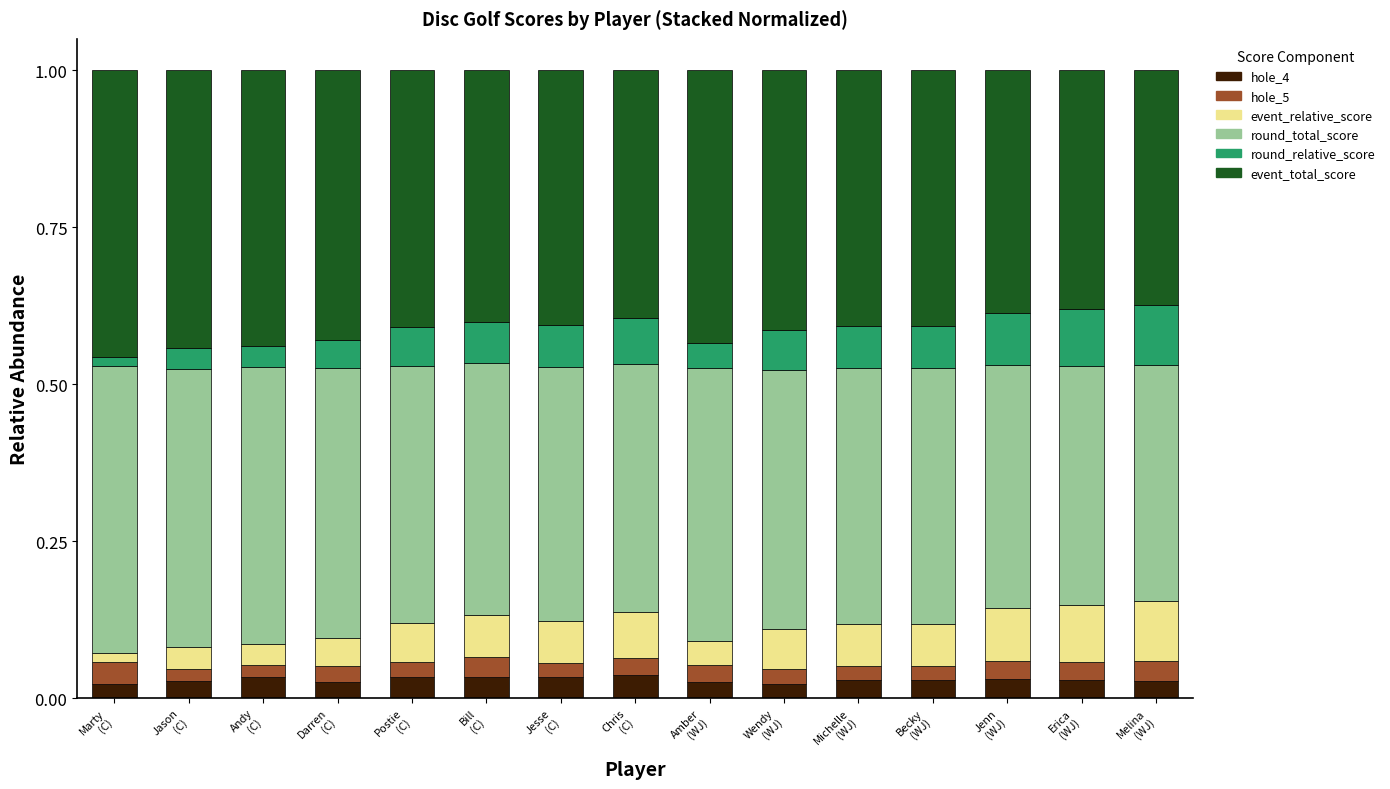

Count the hole_4 values in the range 0 to 1.

15